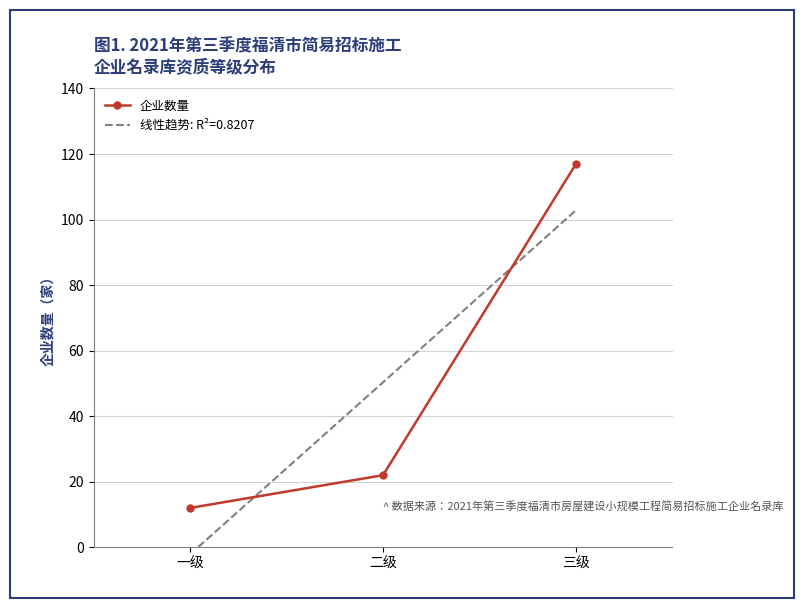

Reading left to right, extract all data points from this chart.

12	22	117